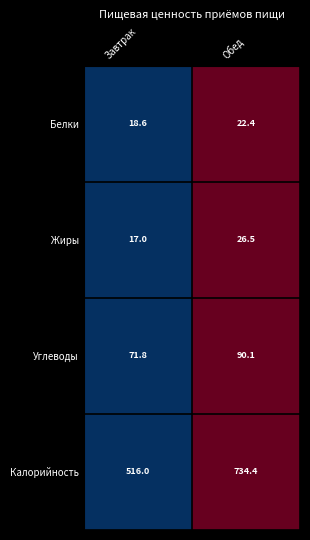

Between Завтрак and Обед, which series saw the biggest shift?

Калорийность